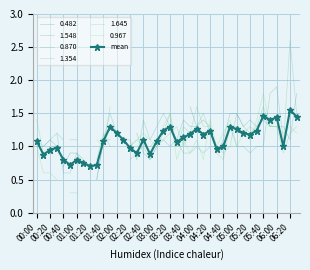

What is the minimum value for mean?

0.7